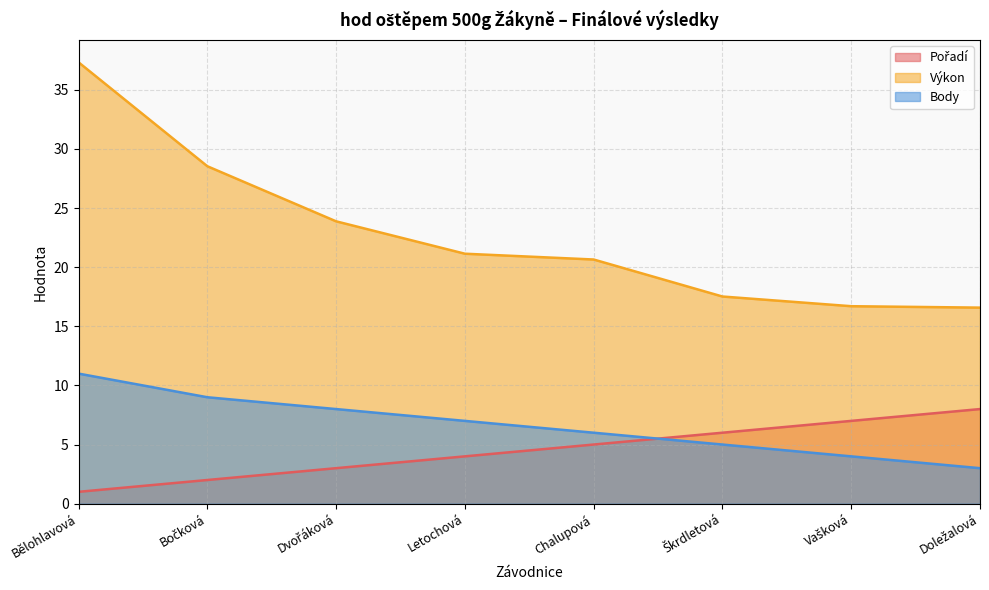

Between which two adjacent categories do Pořadí and Body first intersect?

Chalupová and Škrdletová